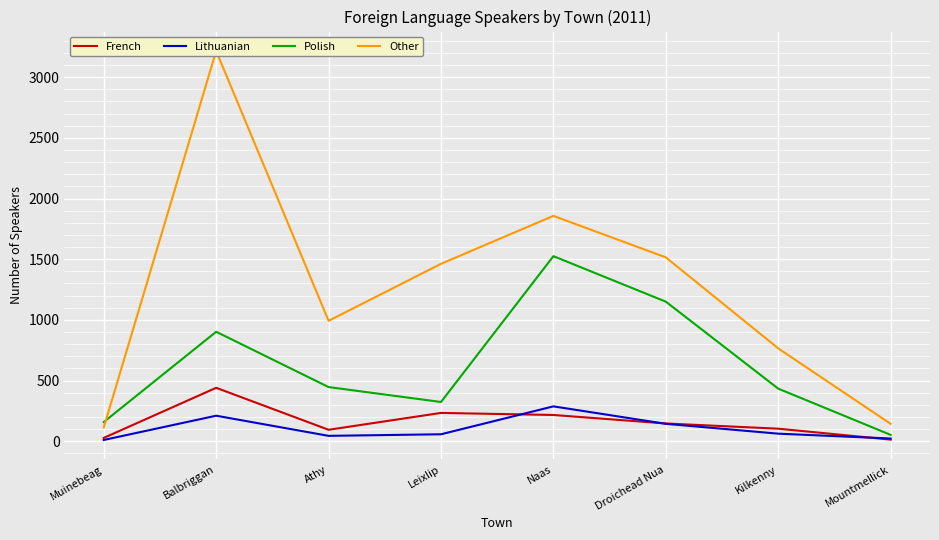

What position from the right is Muinebeag?

8